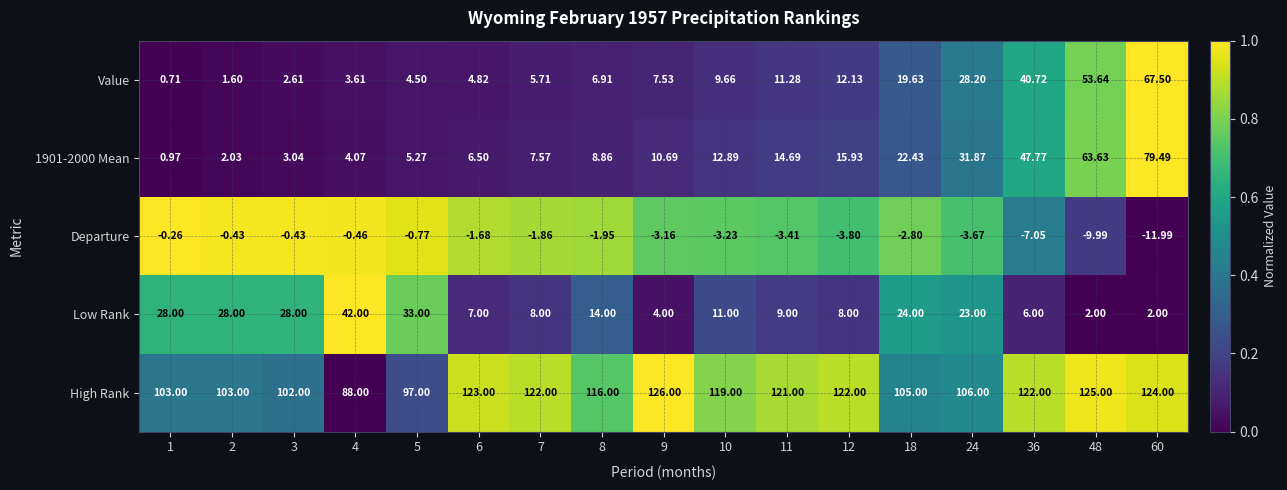

Which series changed the most between 6 and 18?

High Rank